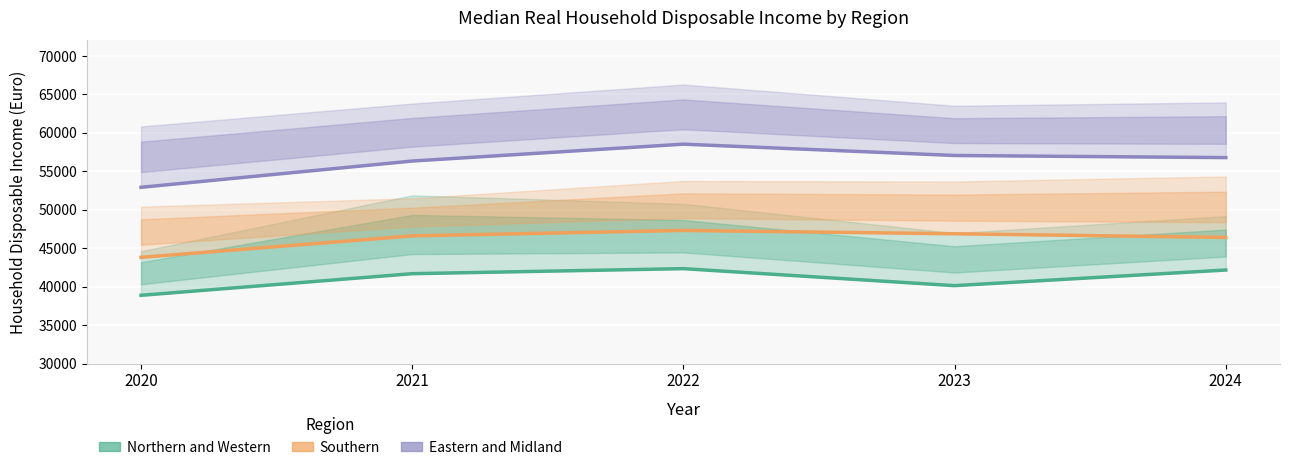

True or false: Southern and Northern and Western intersect in this chart.

False